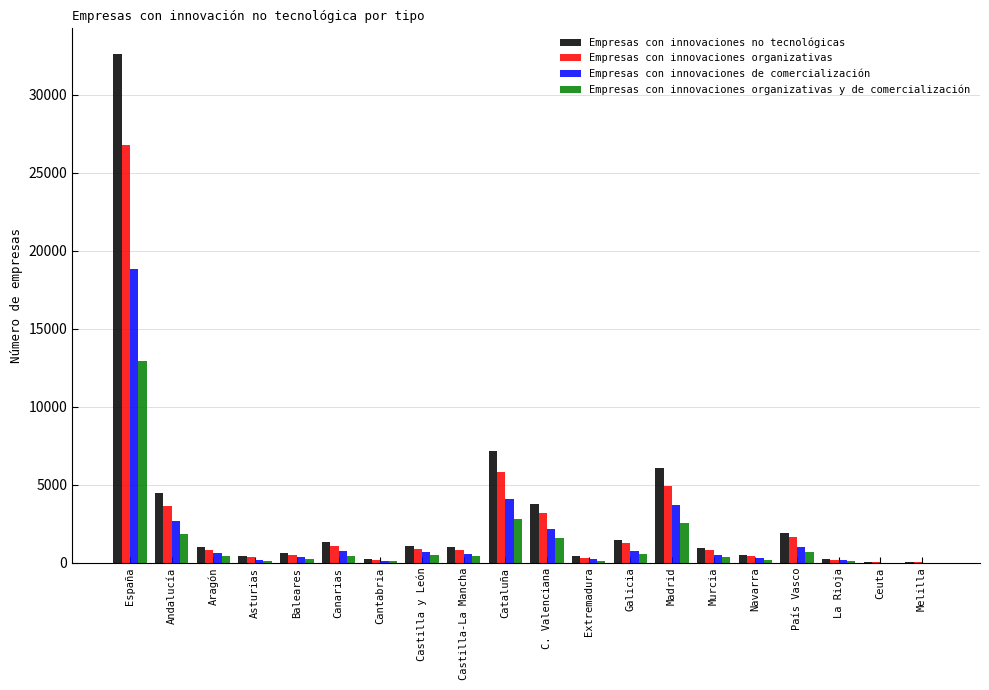

Which label corresponds to the largest value in the chart?

España